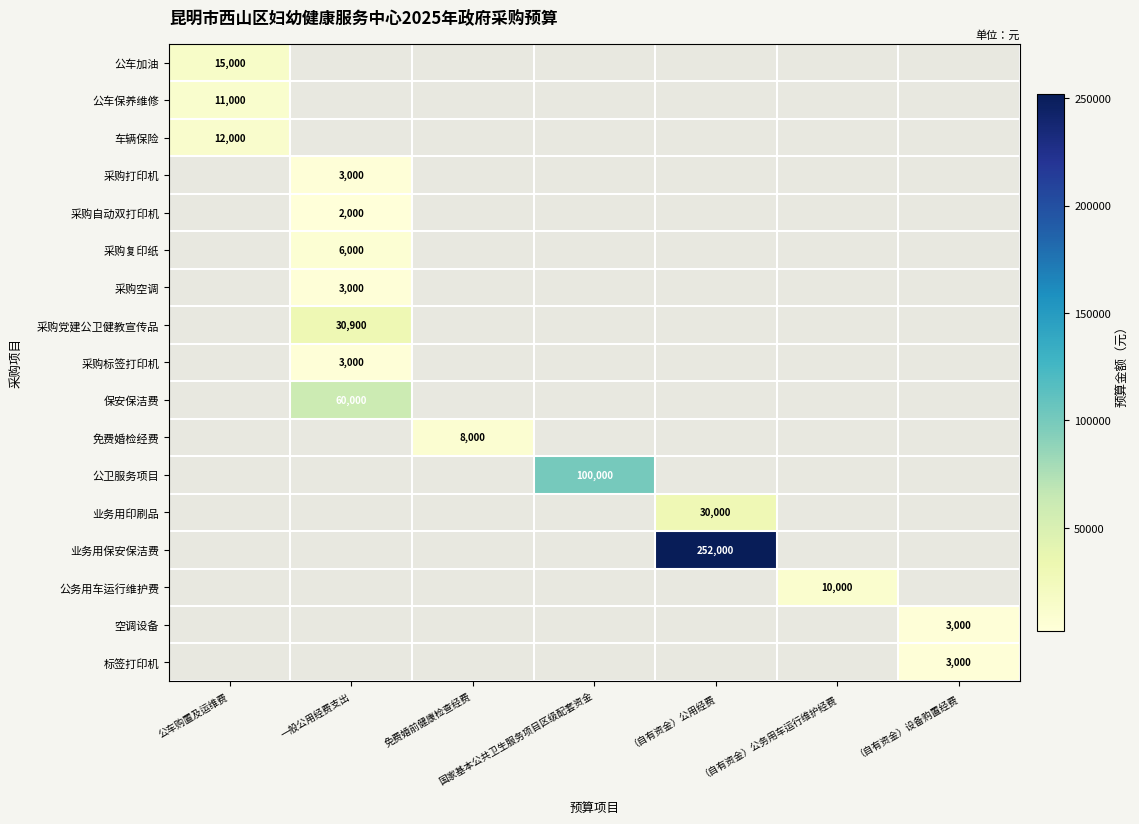

Which has a higher value, （自有资金）公务用车运行维护经费 or （自有资金）公用经费?

（自有资金）公用经费